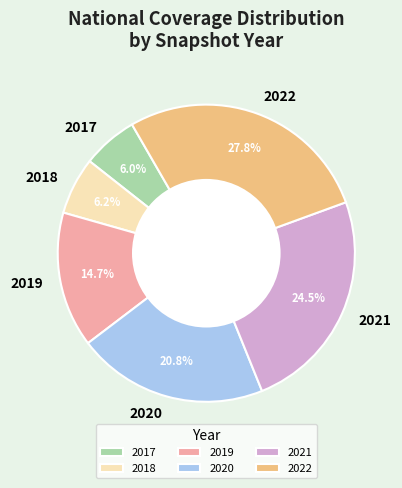

Which slice is the largest?

2022